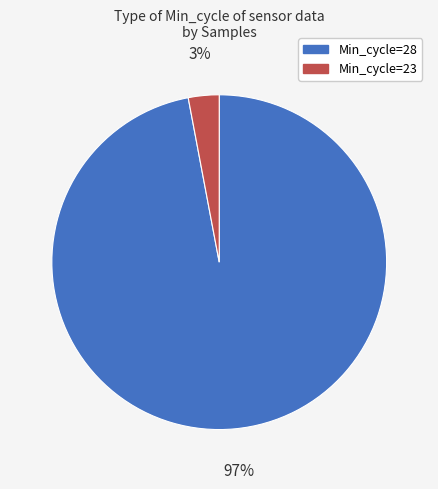

Is there any slice that represents more than half of the pie?

Yes